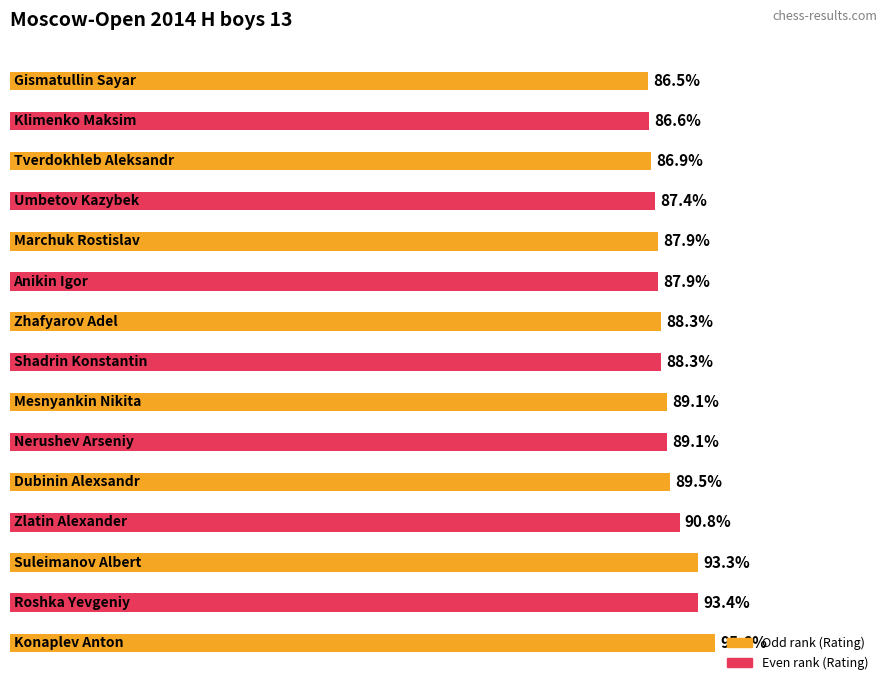

What is the sum of all values?

28155